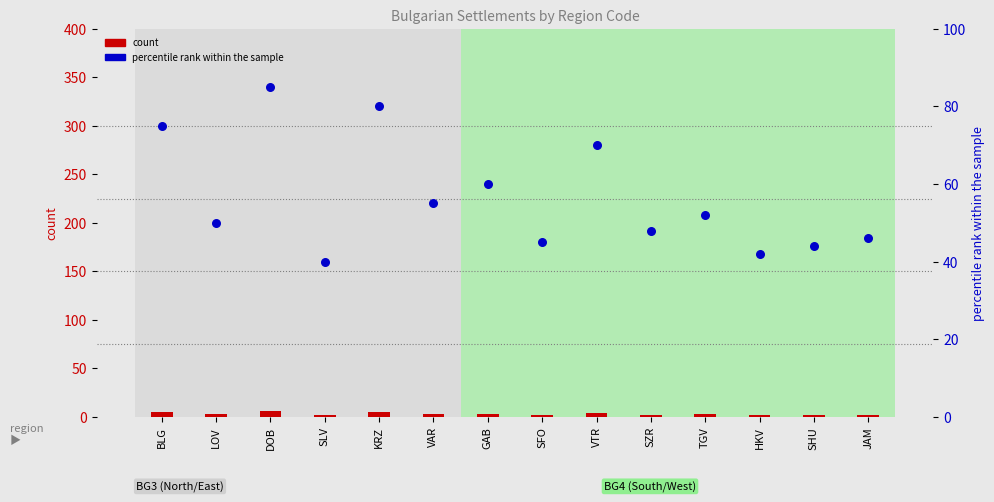

What is the total value across all series at DOB?

91